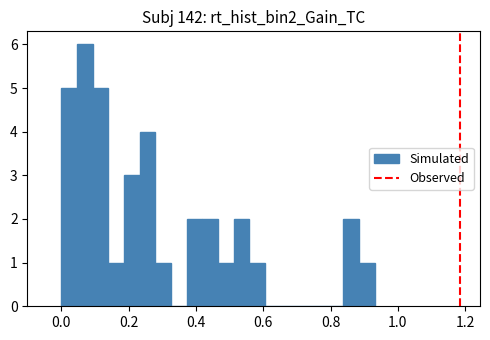

Read against the x-axis, roughly where is the centre of the tallest bar?

0.06